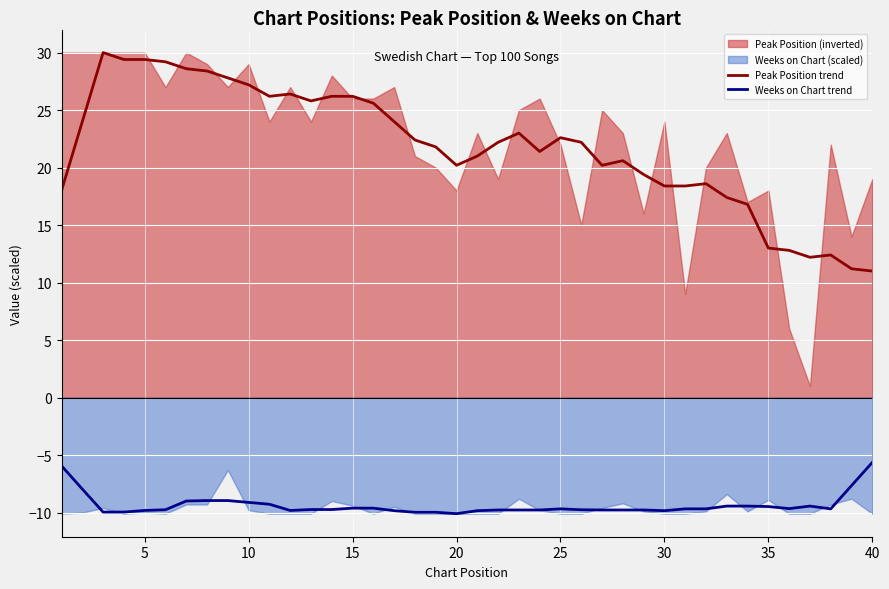

True or false: Weeks on Chart trend and Peak Position trend intersect in this chart.

False